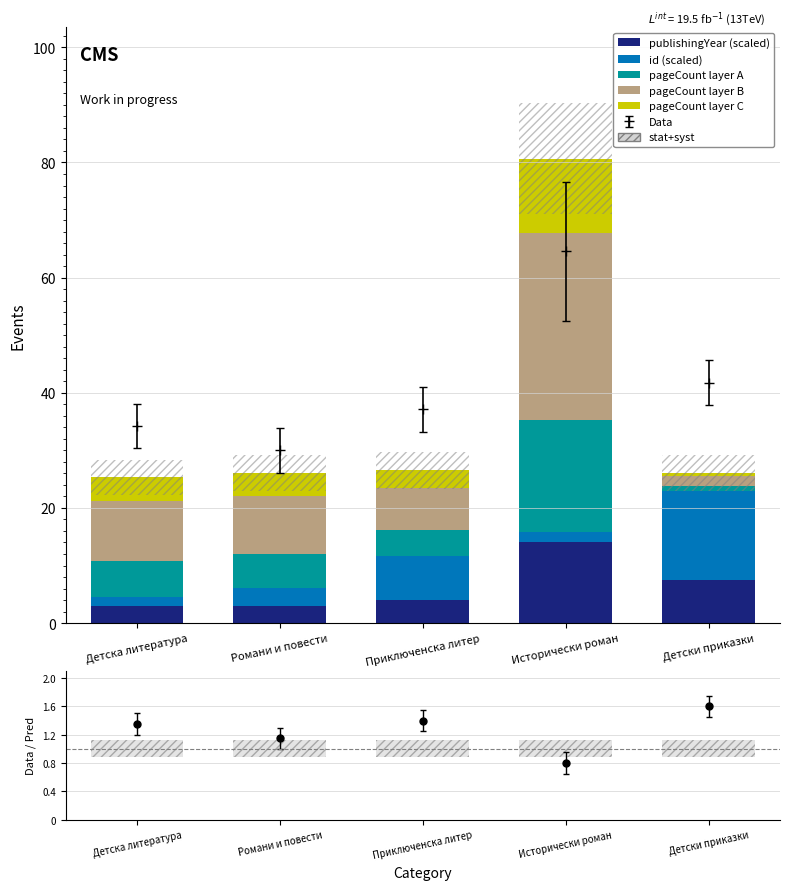

Which series has the widest spread of values?

pageCount layer B